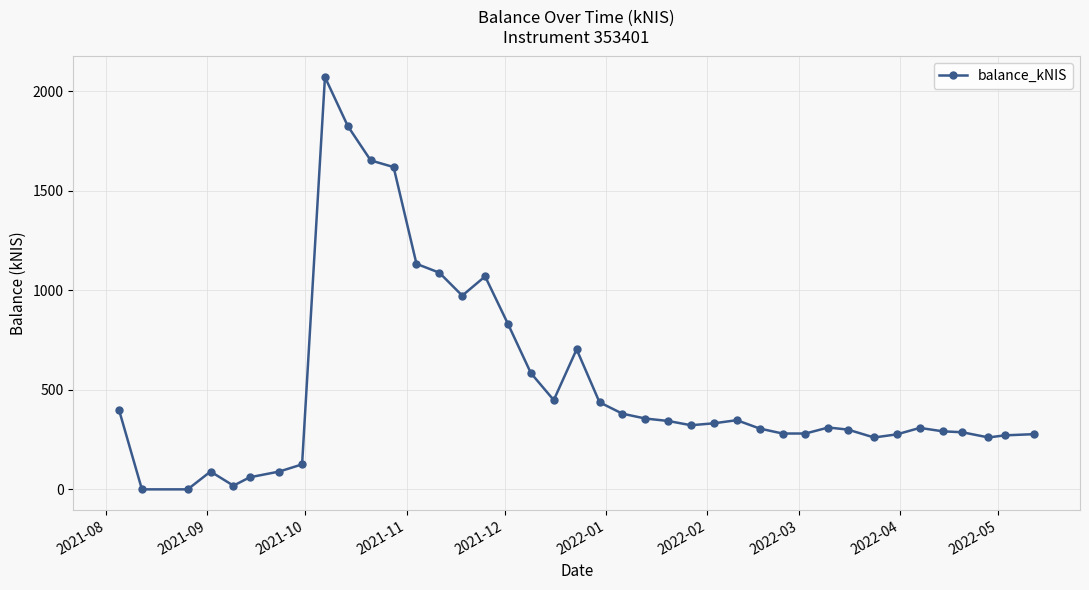

What is the difference between the maximum and minimum values?

2071.5